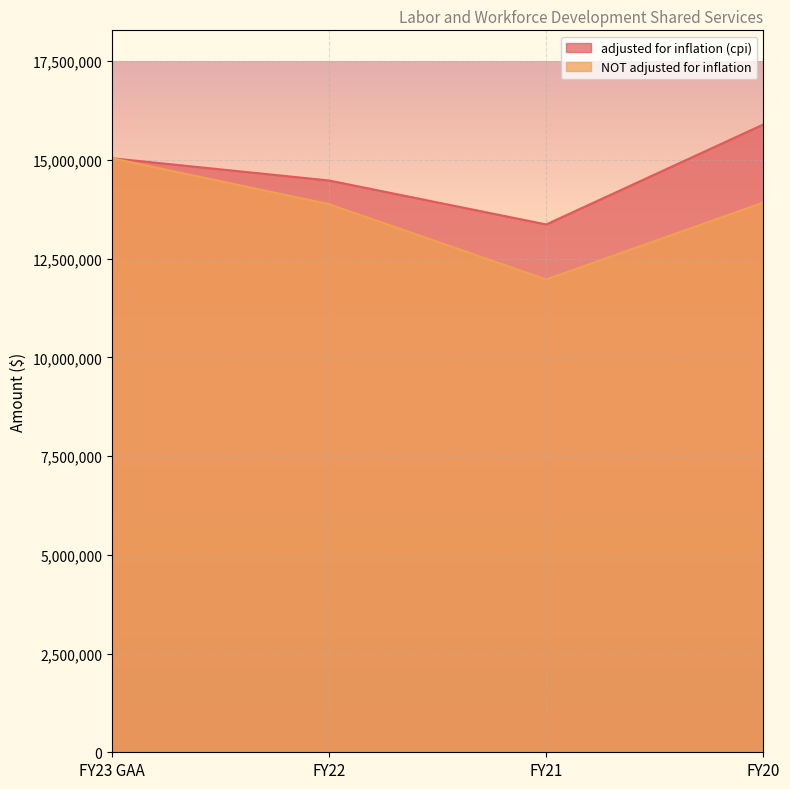

Which series has the widest spread of values?

NOT adjusted for inflation